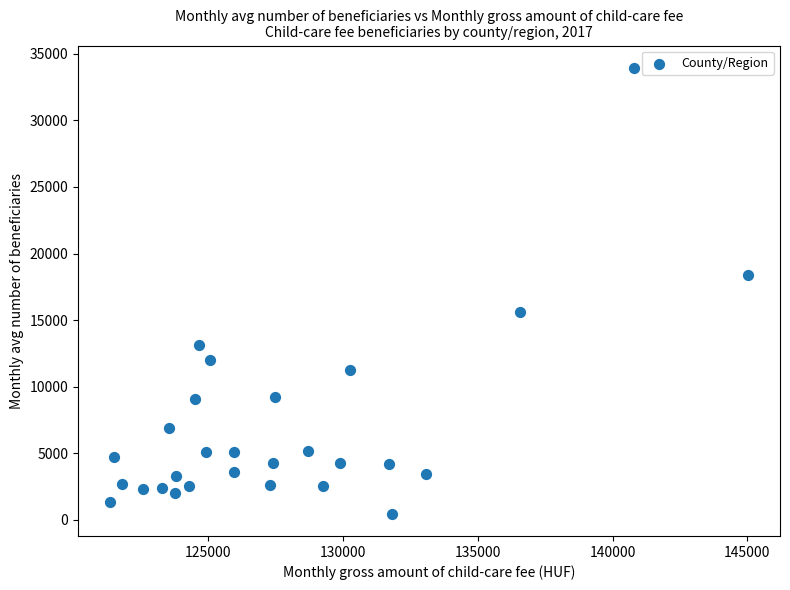

What is the range of Y values (max minus min)?

33480.8